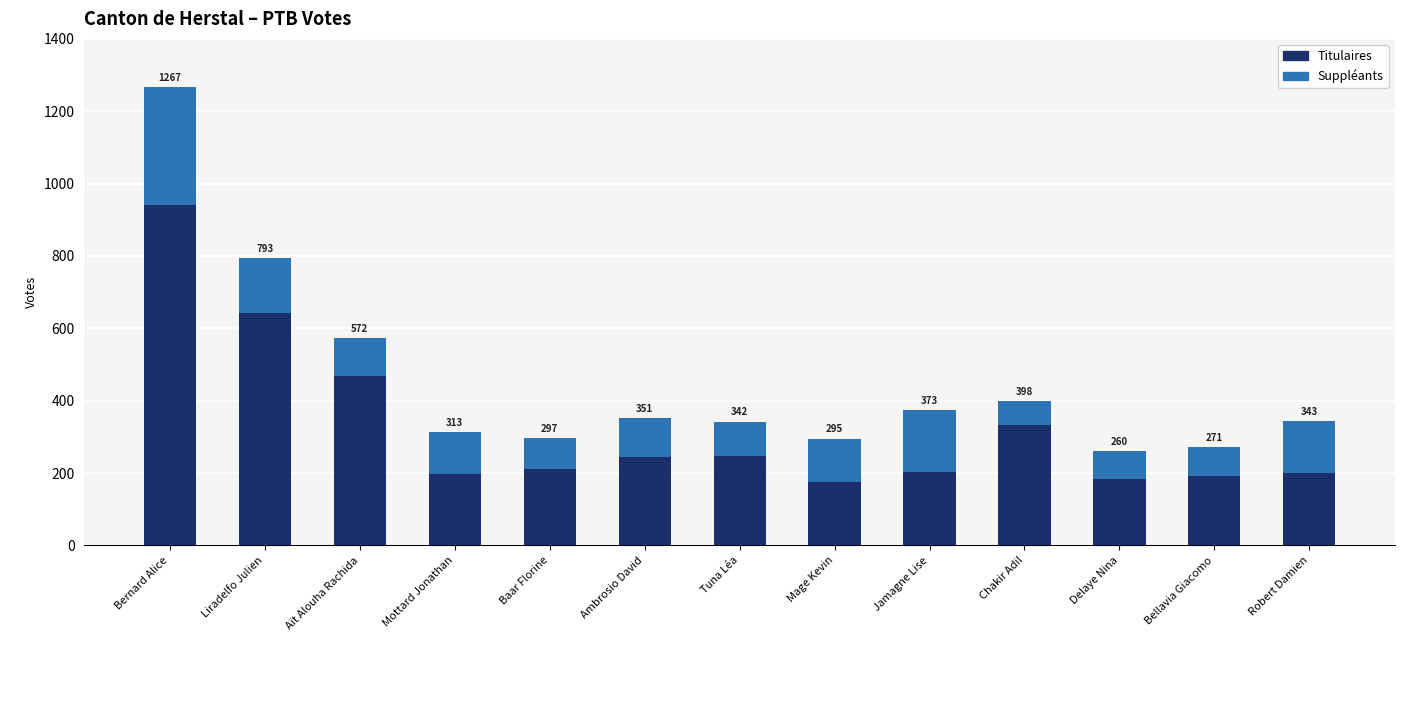

At which label is Suppléants closest to 195?

Jamagne Lise